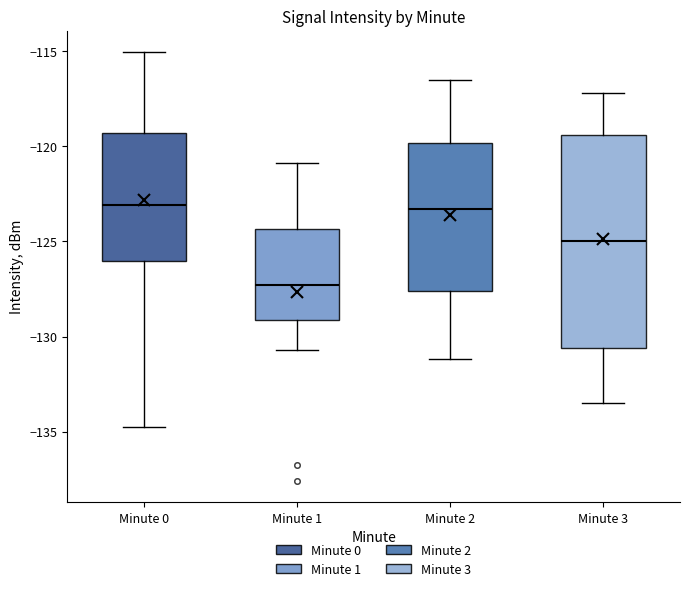

Reading left to right, transcribe this box plot: for each box, give where its median line is, the range the box spans, and where its two whiskers end, as read against the y-axis. The values are not printed on the chart, so give them approximately, as read against the axis.

Minute 0: median -123.0, box -126.0 to -119.5, whiskers -135.0 to -115.0
Minute 1: median -127.5, box -129.0 to -124.5, whiskers -130.5 to -121.0
Minute 2: median -123.5, box -127.5 to -120.0, whiskers -131.0 to -116.5
Minute 3: median -125.0, box -130.5 to -119.5, whiskers -133.5 to -117.0